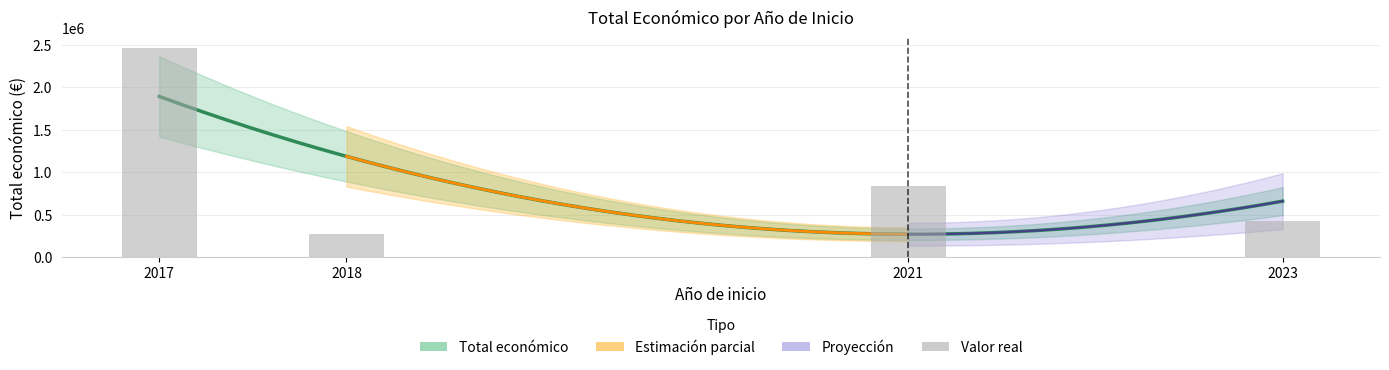

What is the sum of all values?

4008549